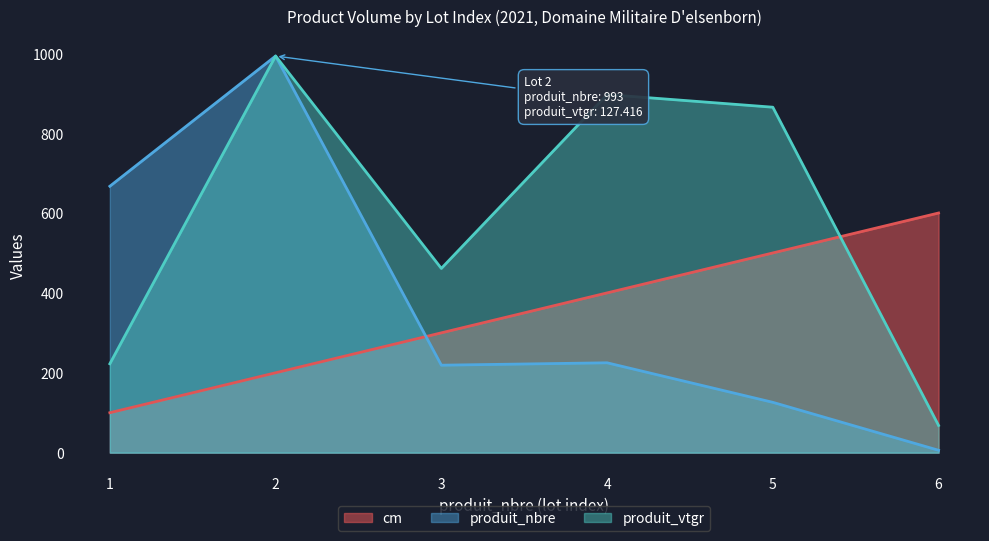

What is the total value across all series at 6?

674.1